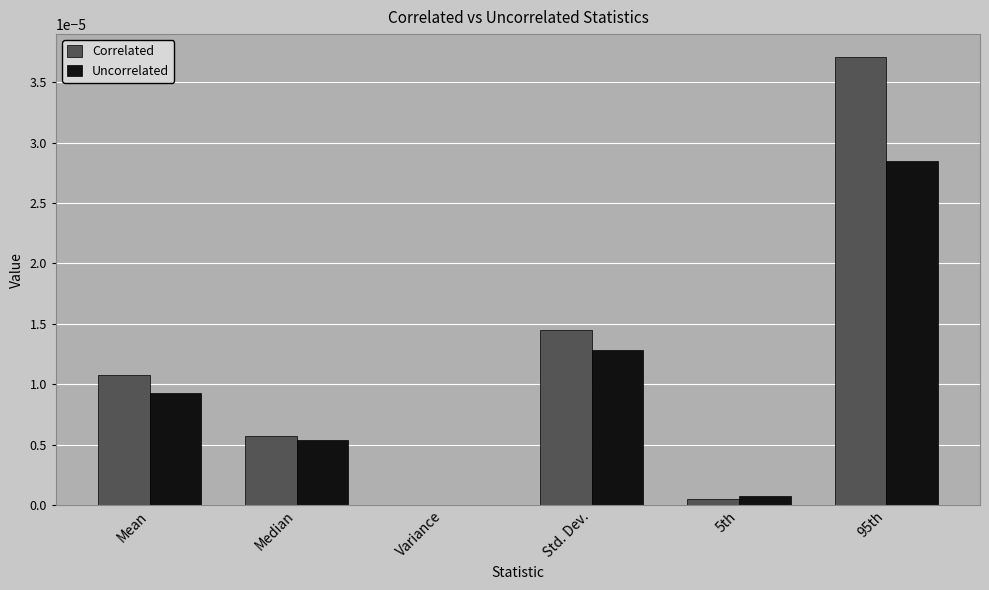

What are all the series names shown in the legend?

Correlated, Uncorrelated